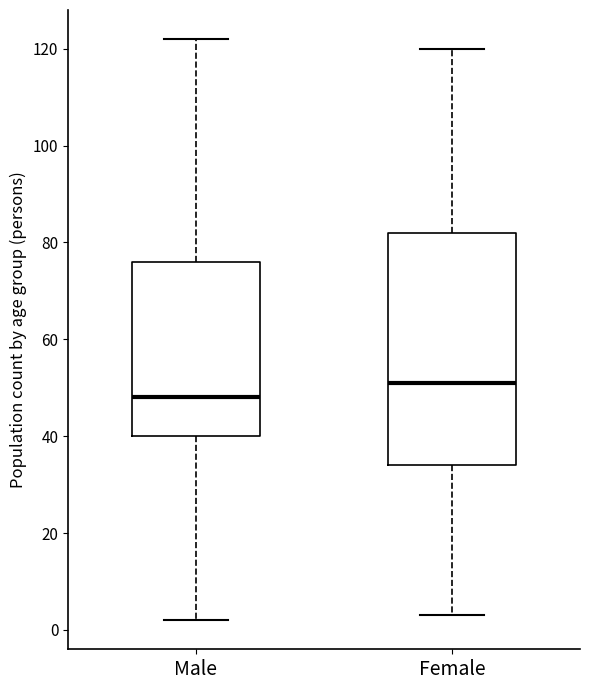

Reading left to right, transcribe this box plot: for each box, give where its median line is, the range the box spans, and where its two whiskers end, as read against the y-axis. The values are not printed on the chart, so give them approximately, as read against the axis.

Male: median 48, box 40 to 76, whiskers 2 to 122
Female: median 52, box 34 to 82, whiskers 4 to 120